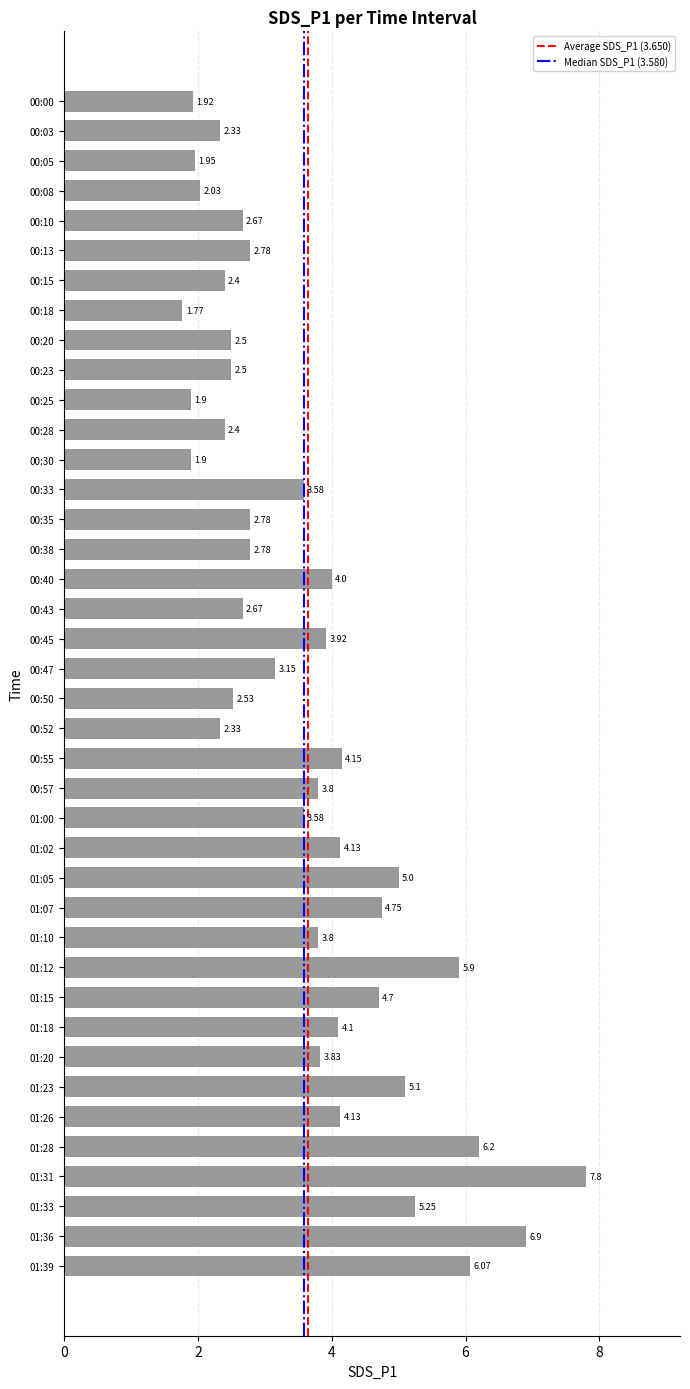

Which has a higher value, 01:20 or 01:23?

01:23